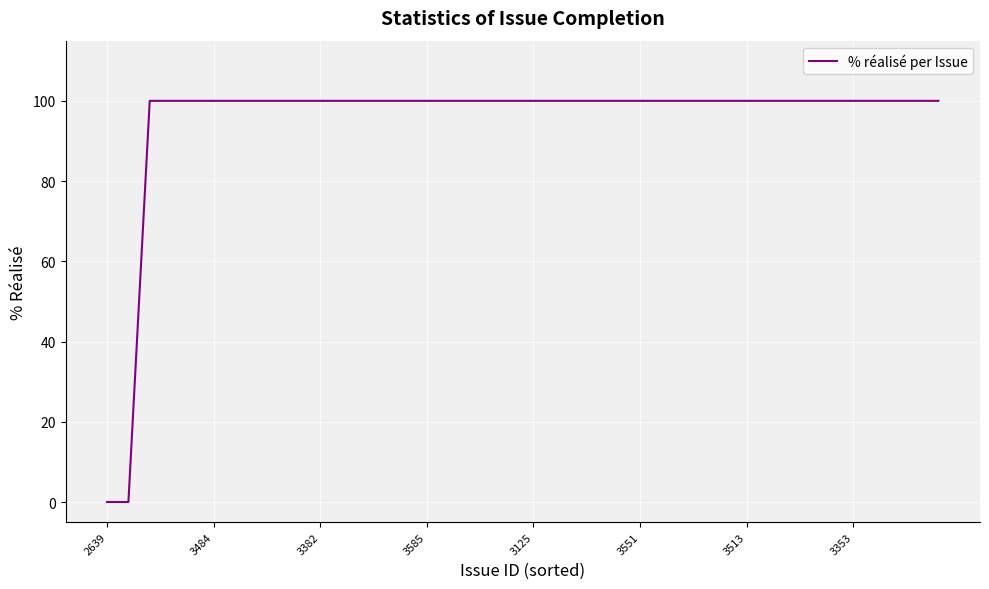

What is the maximum value shown in the chart?

100